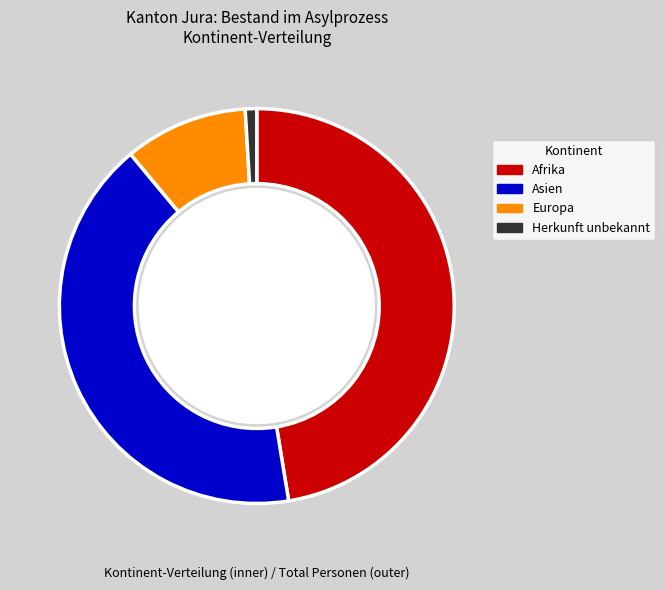

What percentage is the Herkunft unbekannt slice, to the nearest percent?

1%